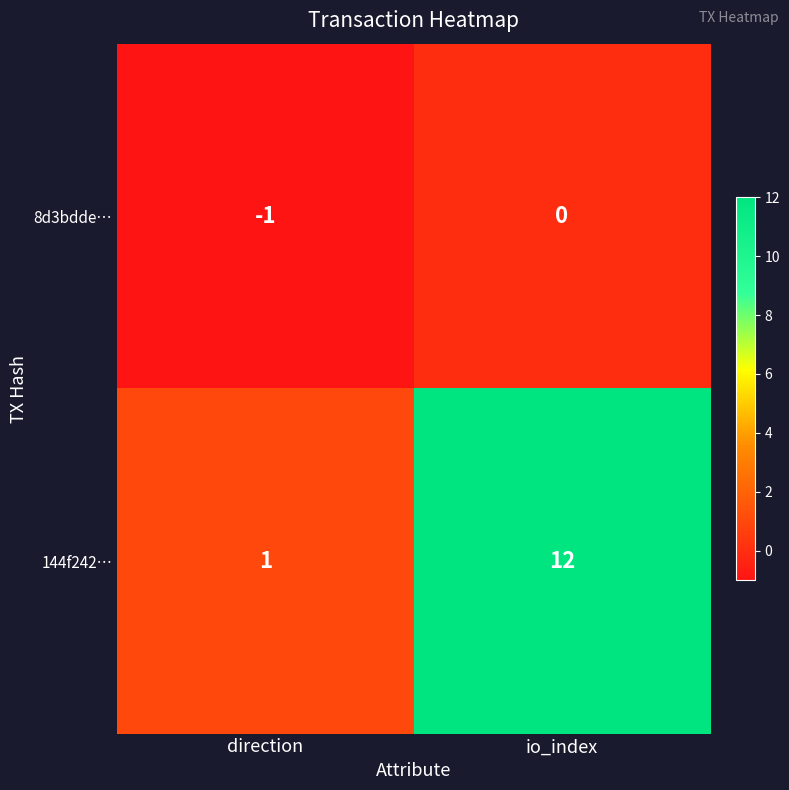

Reading left to right, extract all data points from this chart.

8d3bdde…: -1	0
144f242…: 1	12